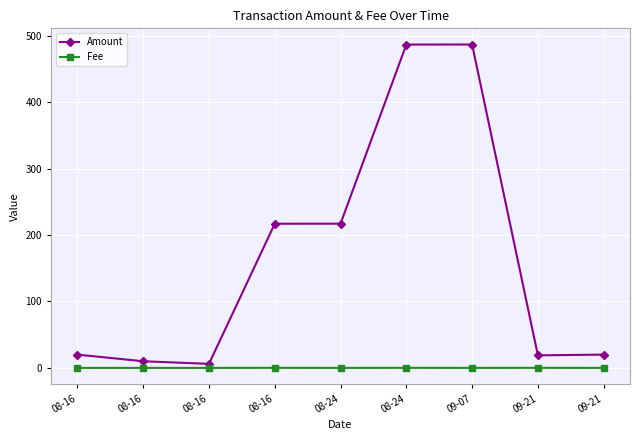

What are all the series names shown in the legend?

Amount, Fee